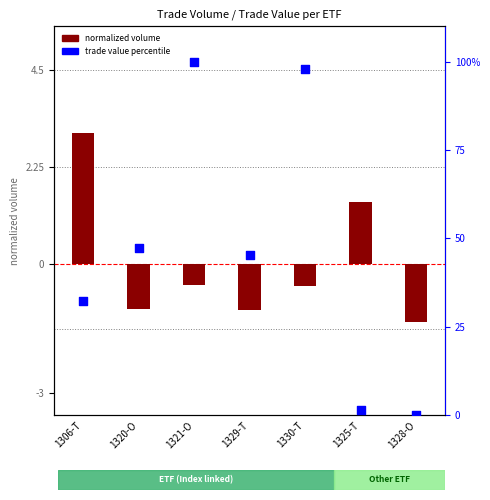

What is the change in value from 1330-T to 1328-O?

-98.0